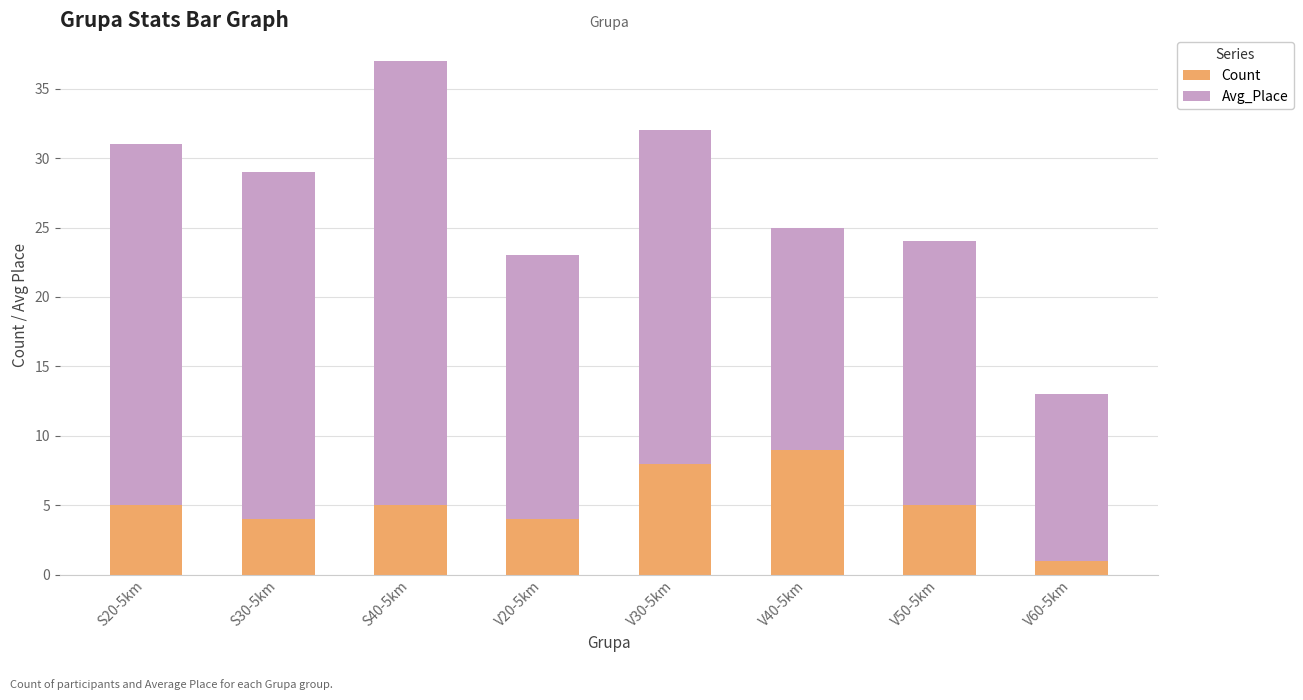

What are all the series names shown in the legend?

Count, Avg_Place